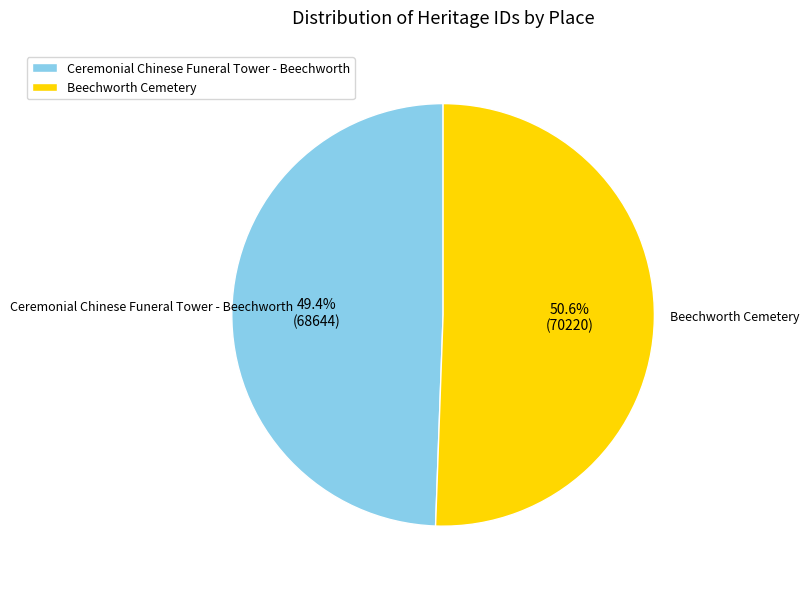

How many segments does this pie chart have?

2